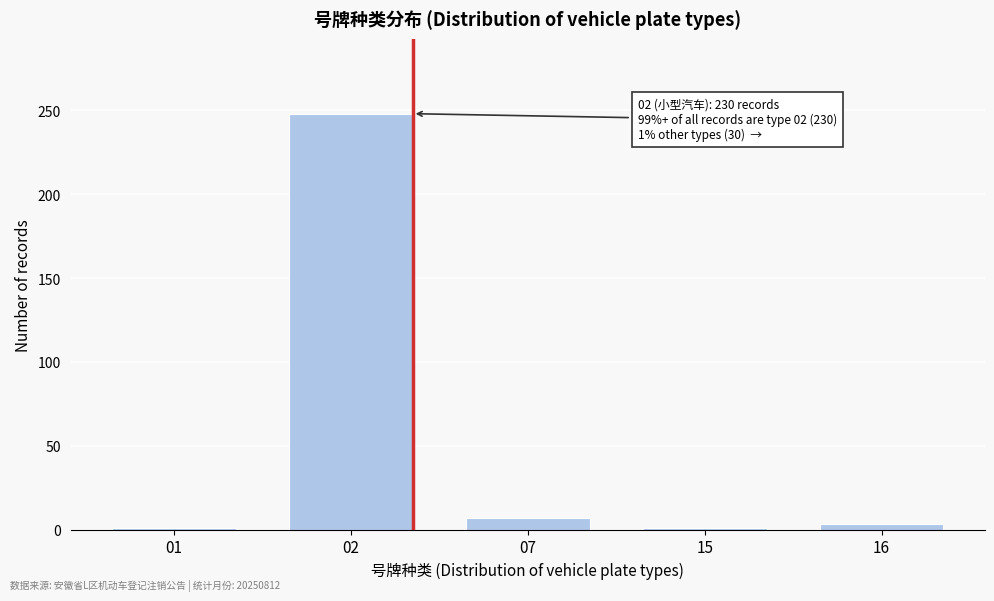

Reading right to left, transcribe all the data shown in this chart.

16=3	15=1	07=7	02=248	01=1